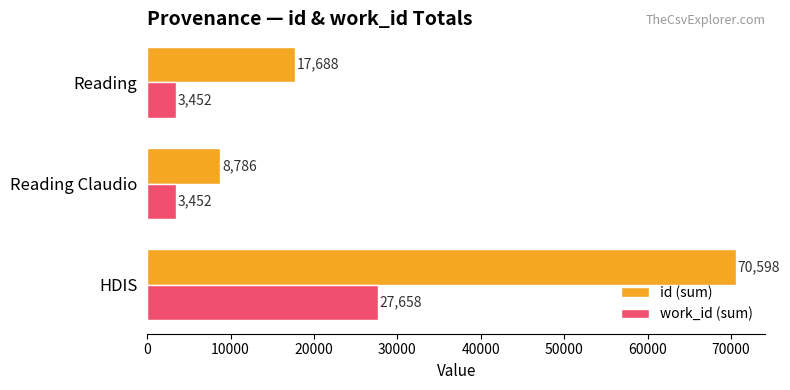

What is the difference between the id (sum) values at HDIS and Reading Claudio?

61812